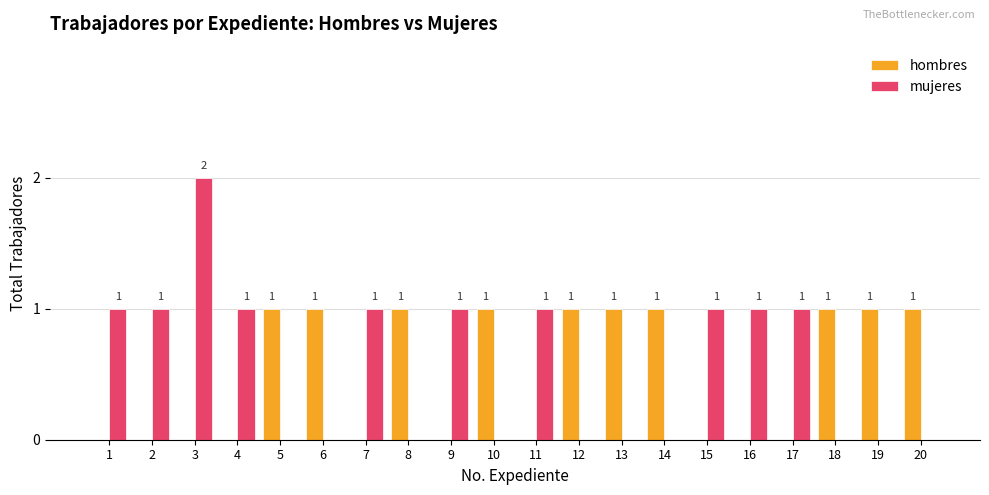

What is the sum of all hombres values?

10